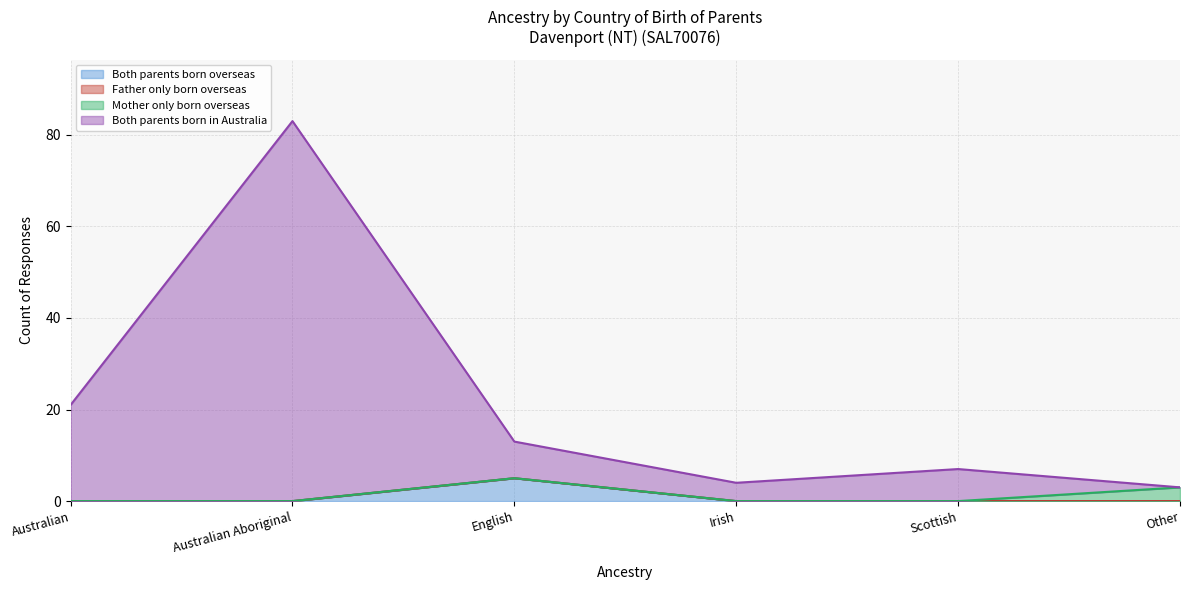

What is the difference between the second highest and minimum values in the Both parents born in Australia series?

18